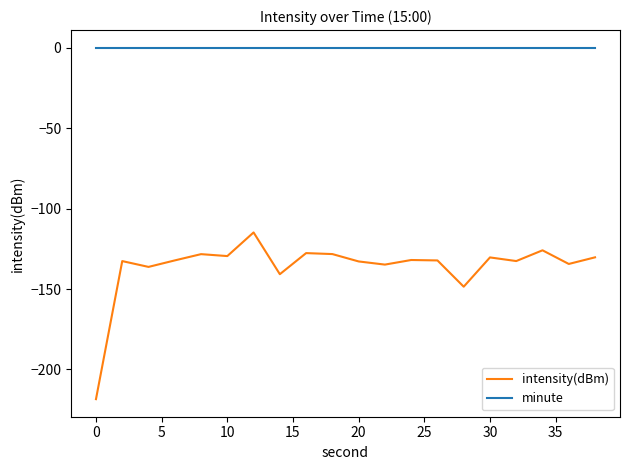

True or false: intensity(dBm) and minute cross at least once.

False